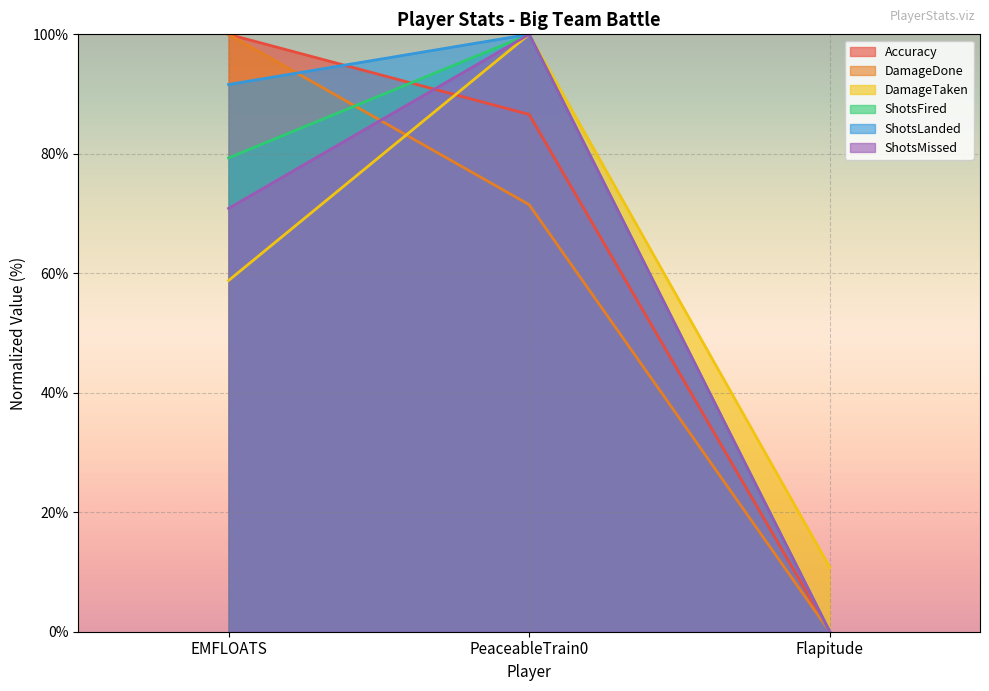

What are all the series names shown in the legend?

Accuracy, DamageDone, DamageTaken, ShotsFired, ShotsLanded, ShotsMissed